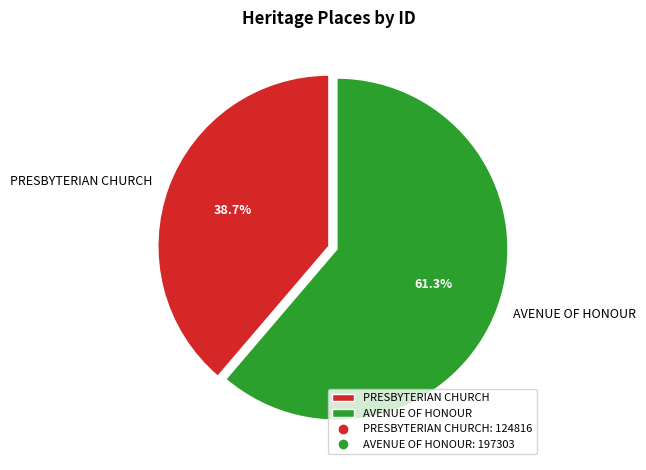

How many slices are in this pie chart?

2